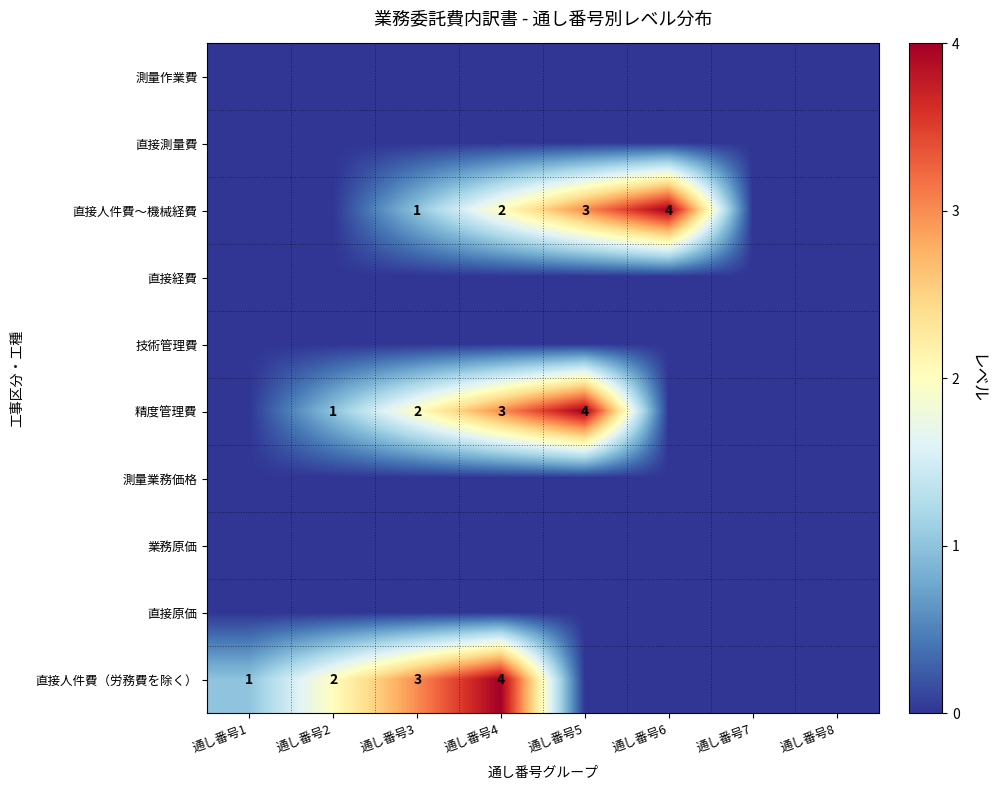

At how many categories does at least one series exceed 3?

3